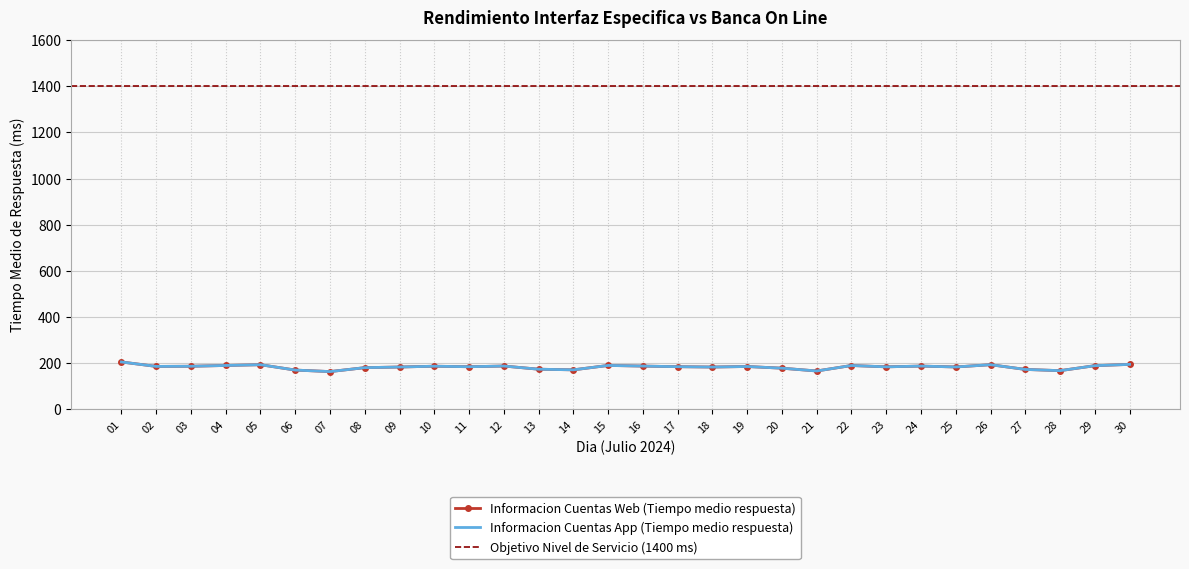

Where does the Informacion Cuentas Web (Tiempo medio respuesta) series first go above 185?

01